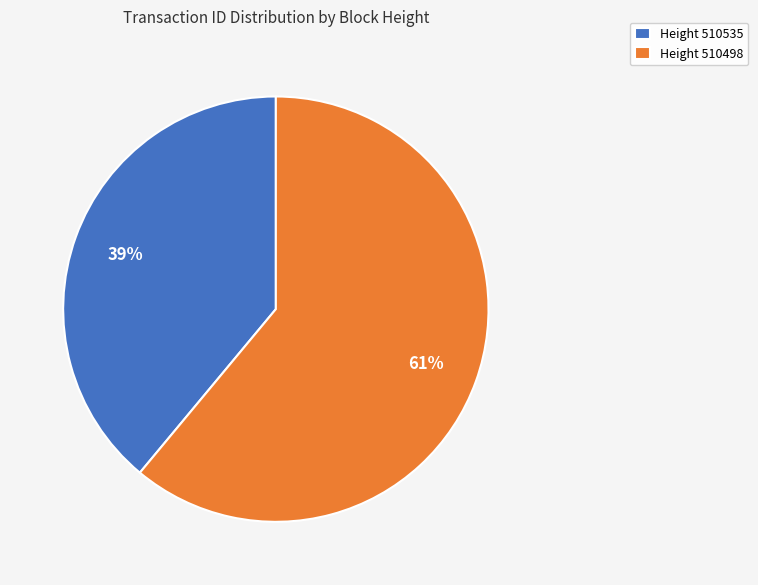

Combined, do Height 510498 and Height 510535 account for over 50%?

Yes